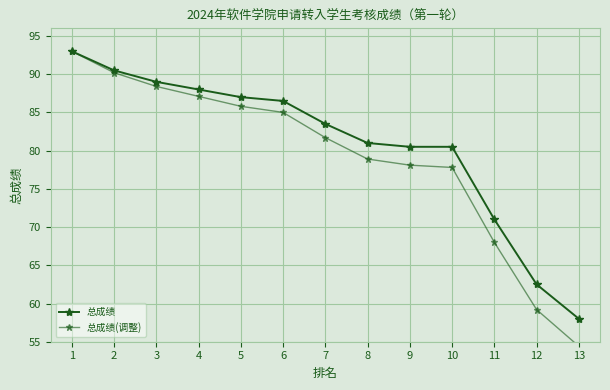

How many data points in 总成绩(调整) are above 81?

7